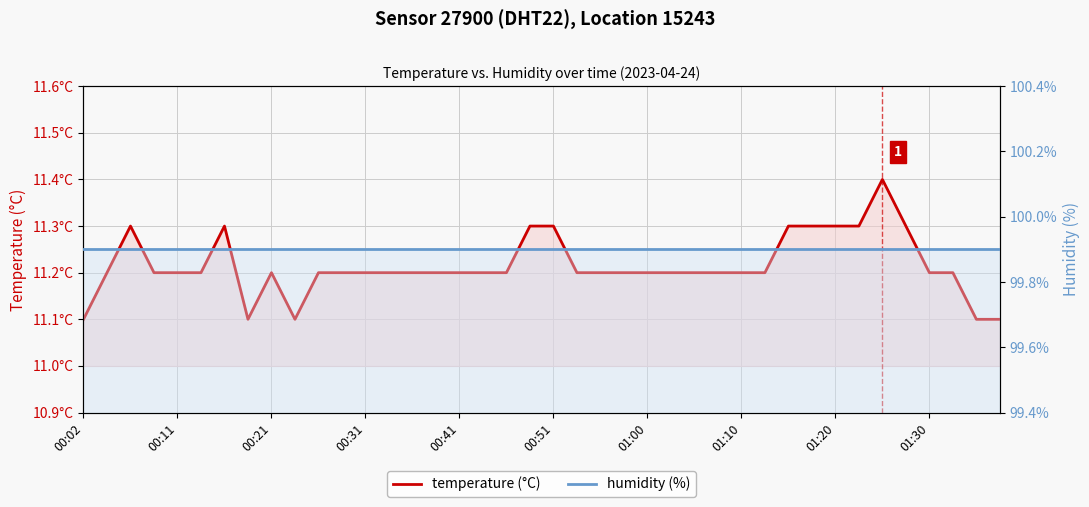

What value does the temperature (°C) series have at 18?

11.2